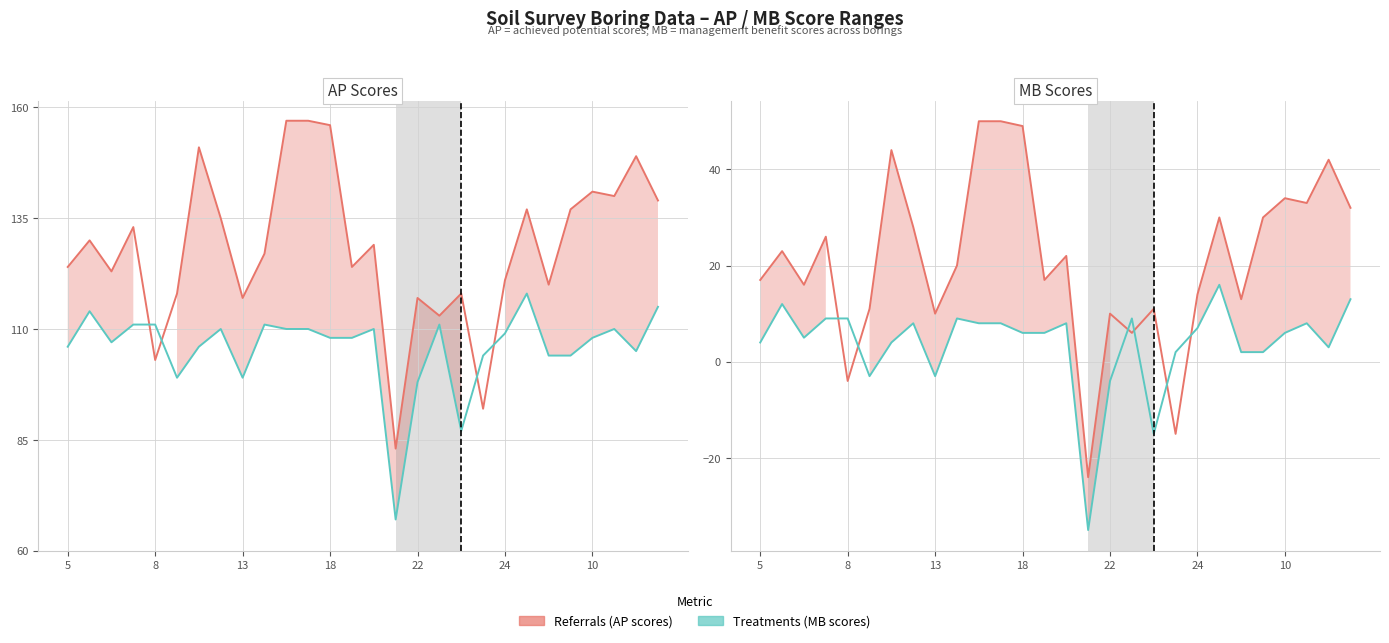

What is the difference between the maximum and minimum values in the Treatments (APPOTS) series?

51